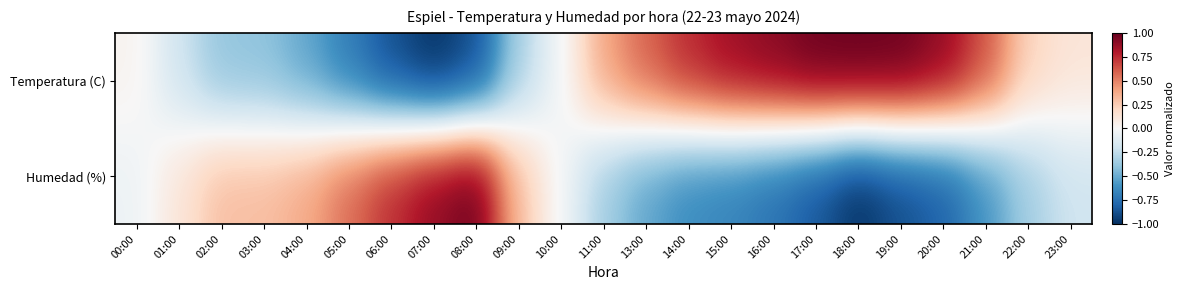

Which label corresponds to the largest value in the chart?

18:00